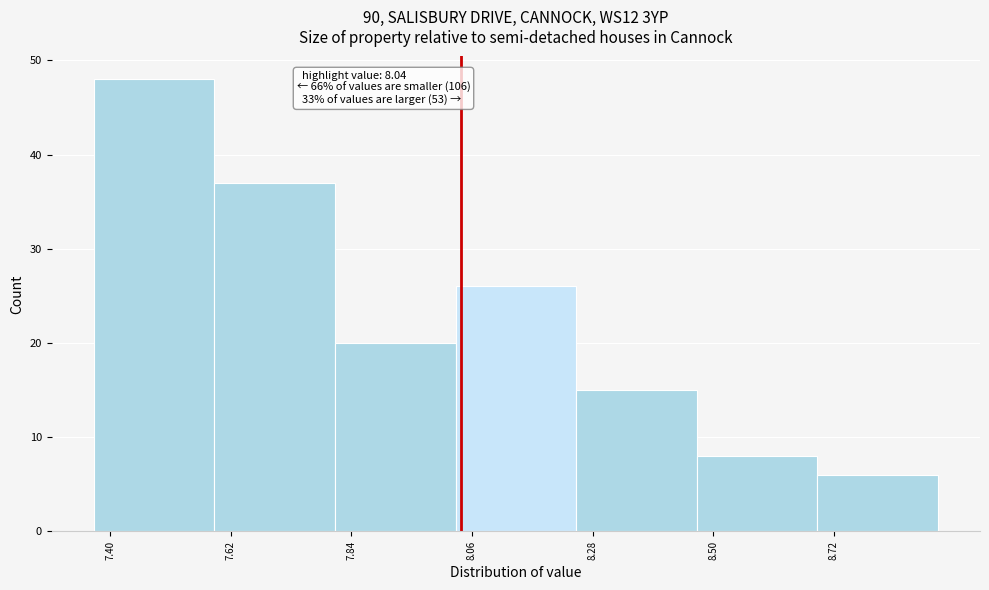

Which range on the x-axis has the tallest bar?

7.37 to 7.59